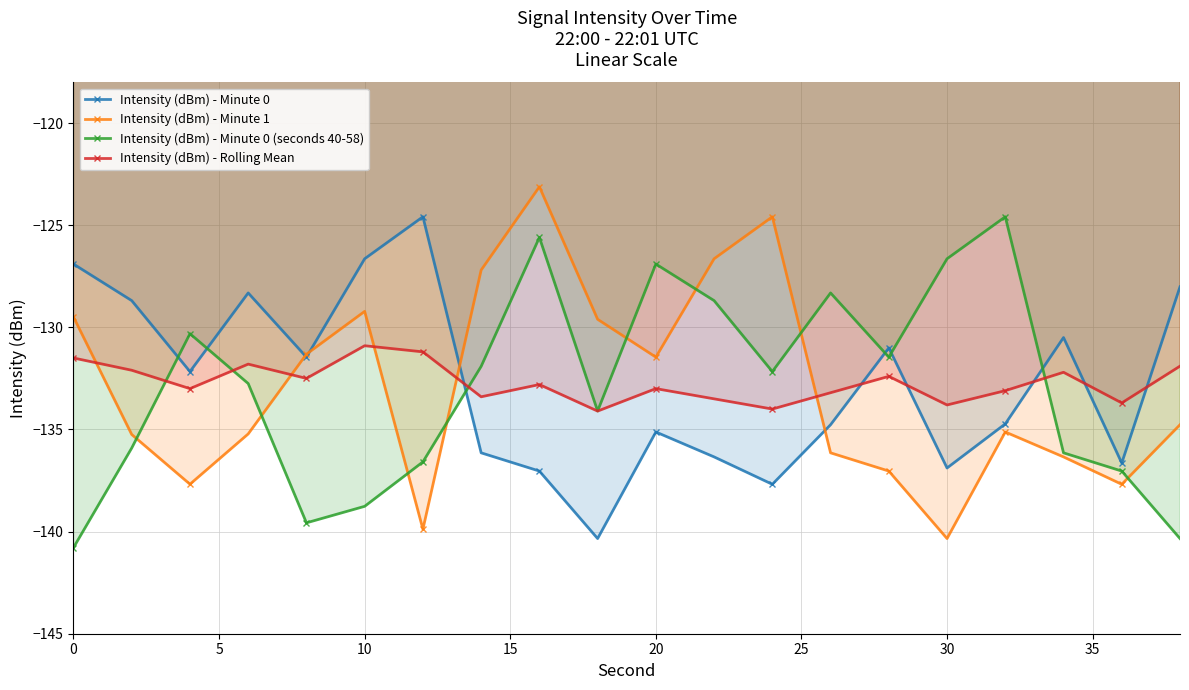

What is the smallest value displayed?

-140.8